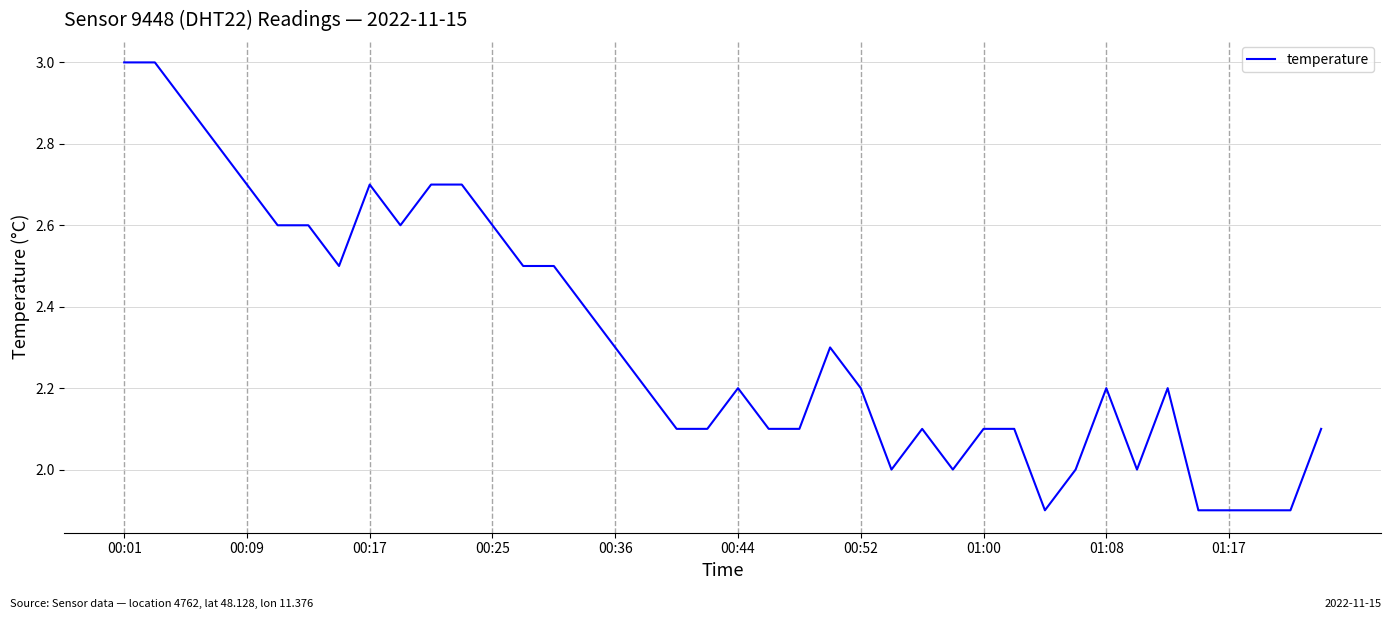

Which has a higher value, 00:25 or 00:09?

00:09